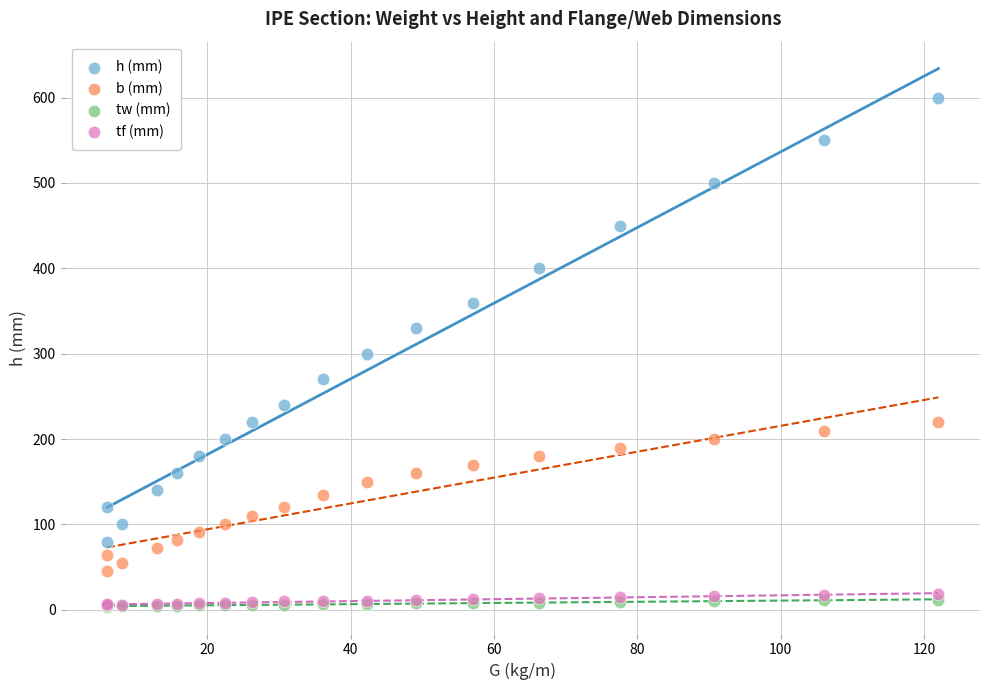

In the h (mm) series, what Y value is closest to 340?

330.0